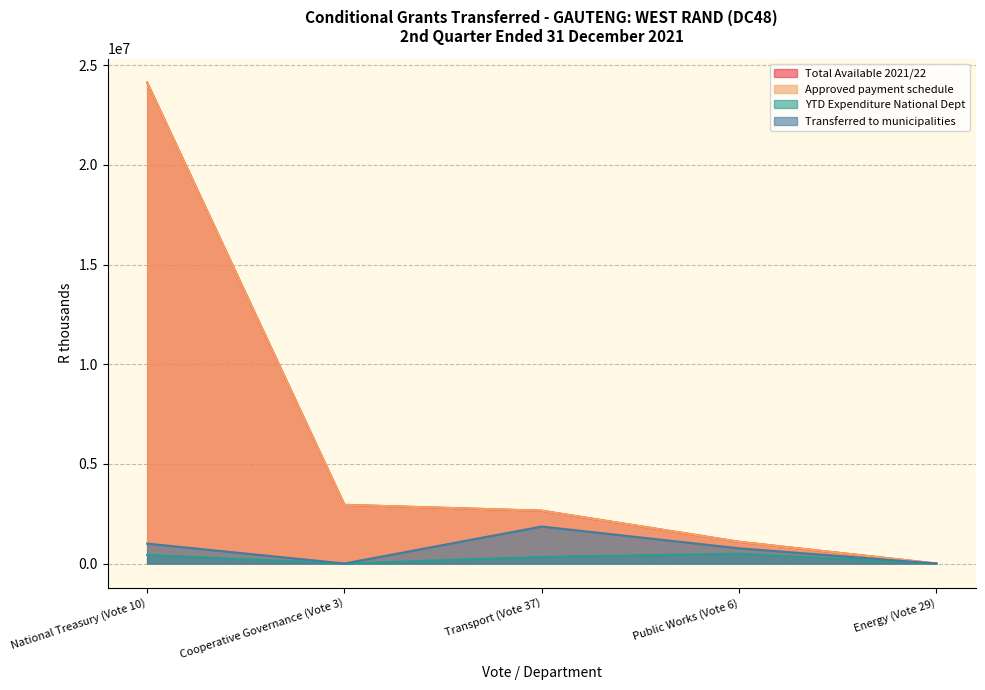

Rank the series at Public Works (Vote 6) from lowest to highest value.

YTD Expenditure National Dept, Transferred to municipalities, Total Available 2021/22, Approved payment schedule